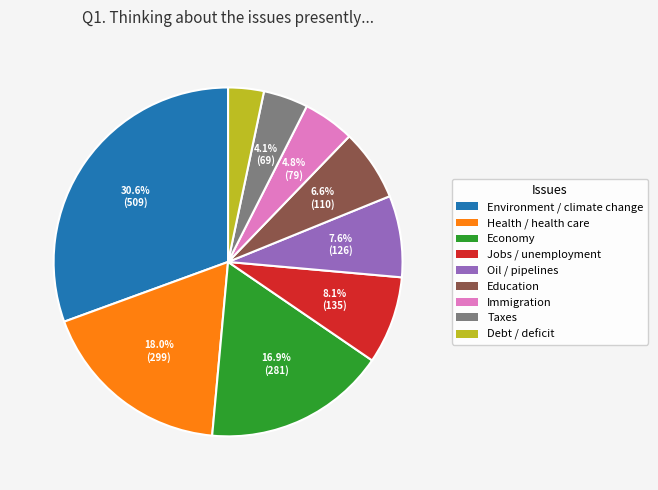

Does Environment / climate change represent more than half of the total?

No